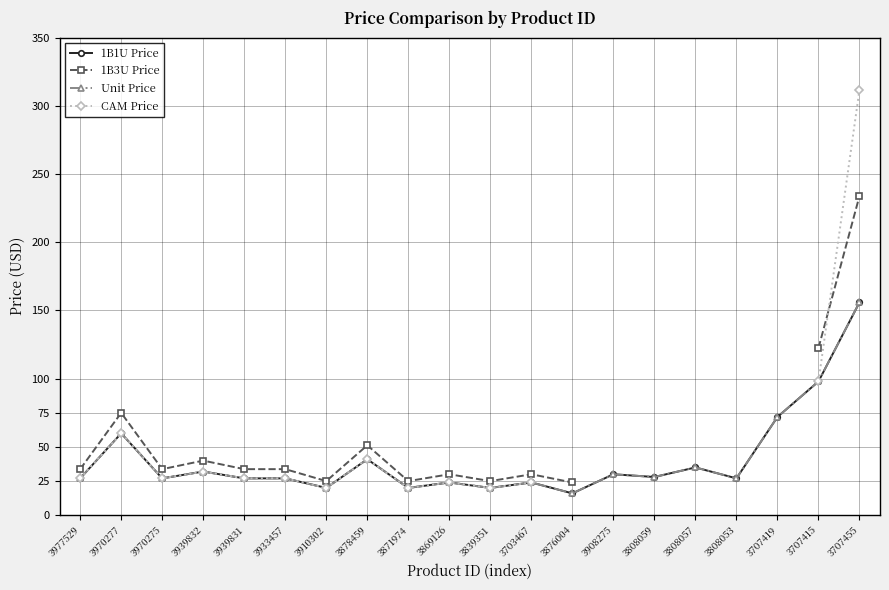

How many positive values does the CAM Price series have?

14